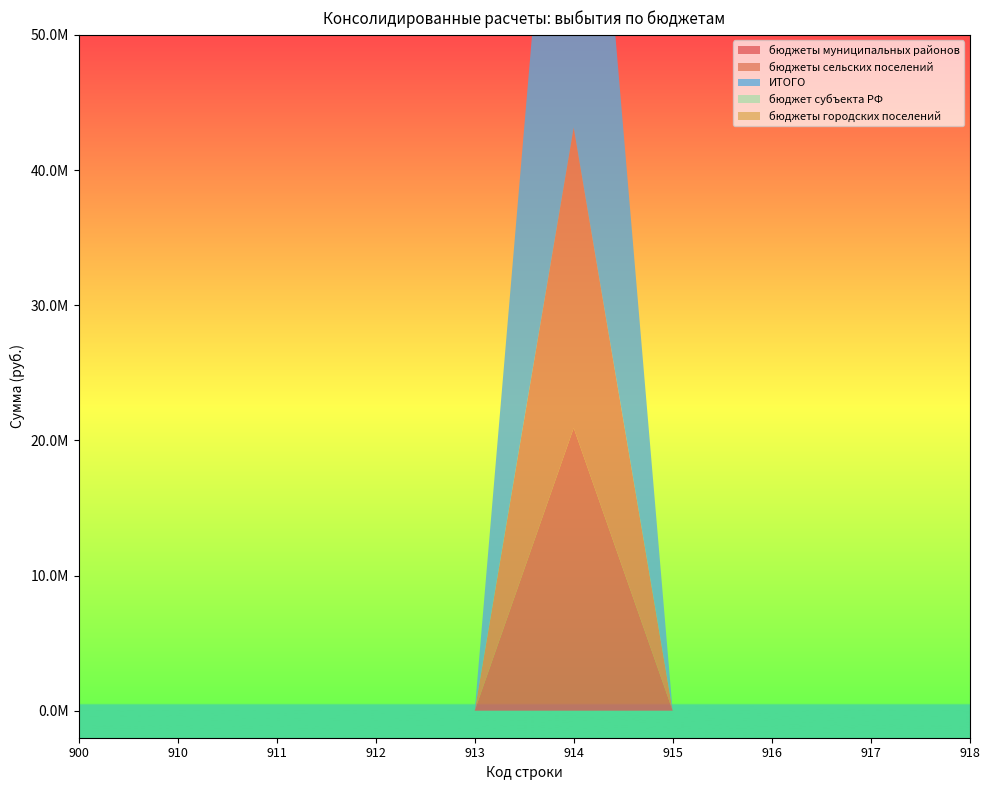

Reading left to right, list all the values displayed in this chart.

бюджеты муниципальных районов: 0.0	0.0	0.0	0.0	0.0	20912022.8	0.0	0.0	0.0	0.0
бюджеты сельских поселений: 0.0	0.0	0.0	0.0	0.0	22224000.0	0.0	0.0	0.0	0.0
ИТОГО: 0.0	0.0	0.0	0.0	0.0	43136022.8	0.0	0.0	0.0	0.0
бюджет субъекта РФ: 0.0	0.0	0.0	0.0	0.0	0.0	0.0	0.0	0.0	0.0
бюджеты городских поселений: 0.0	0.0	0.0	0.0	0.0	0.0	0.0	0.0	0.0	0.0